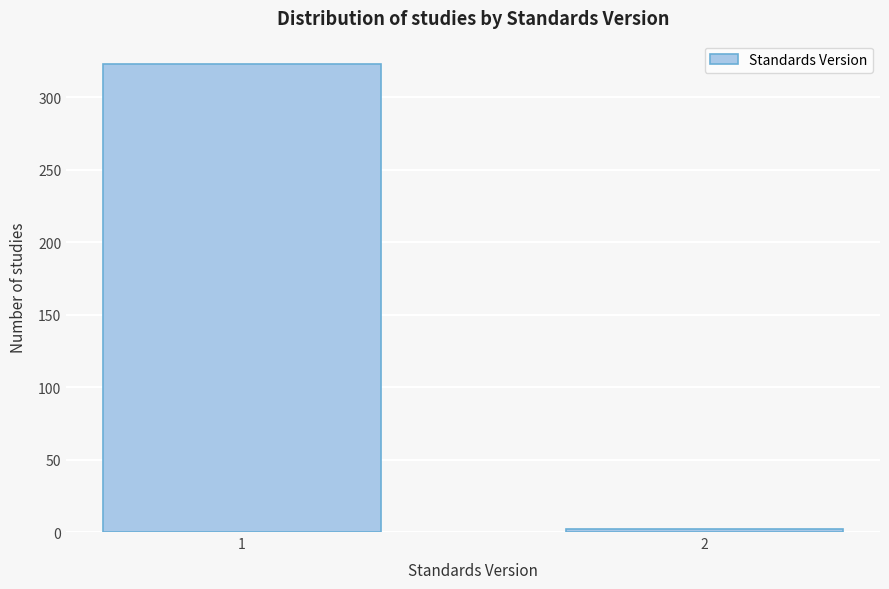

Reading left to right, extract all data points from this chart.

1=323	2=2